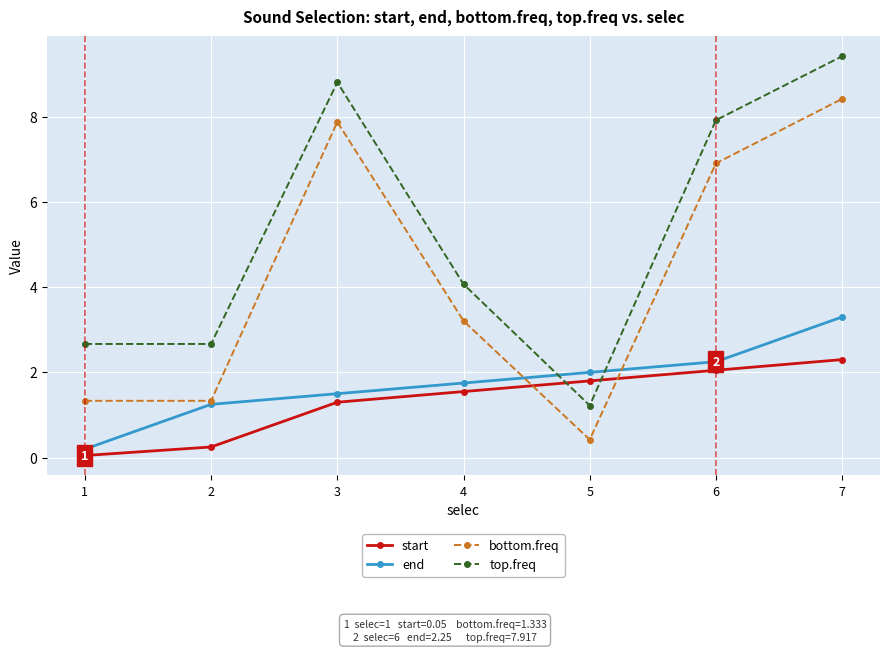

What is the difference between the maximum and minimum values in the top.freq series?

8.2